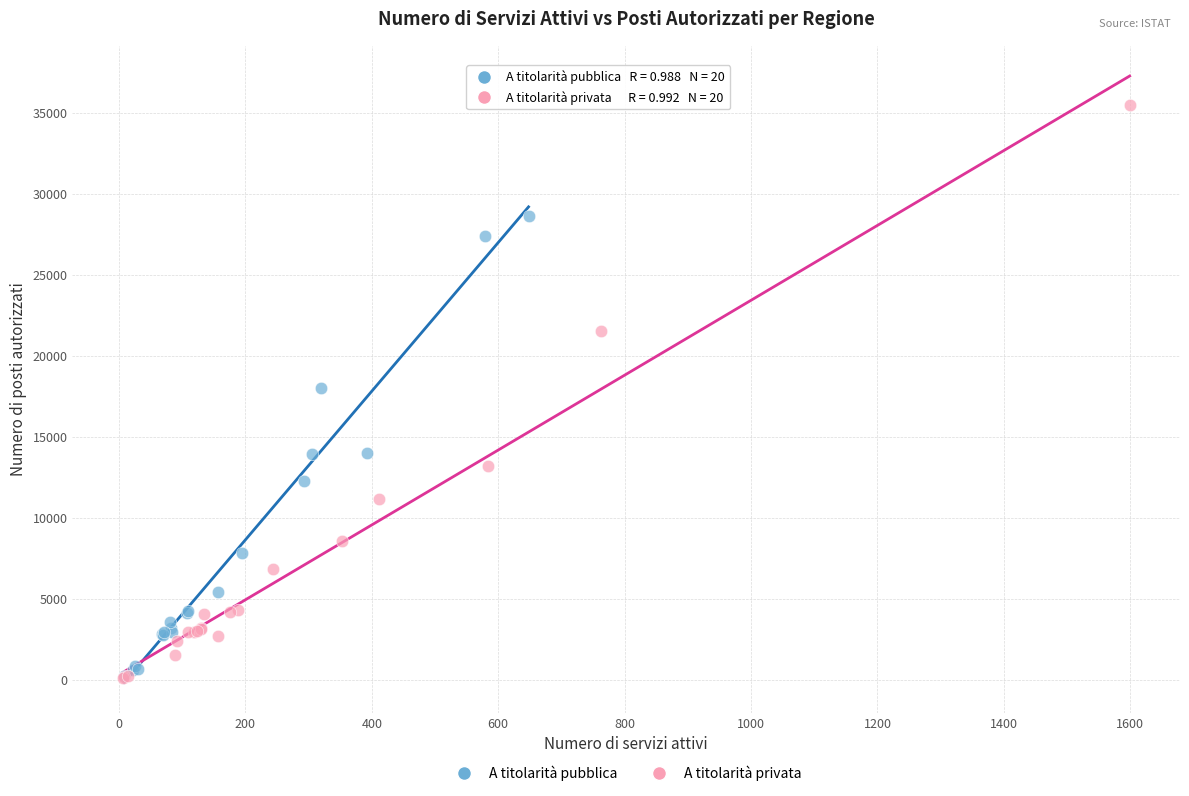

Which series reaches the maximum Y coordinate?

A titolarità privata